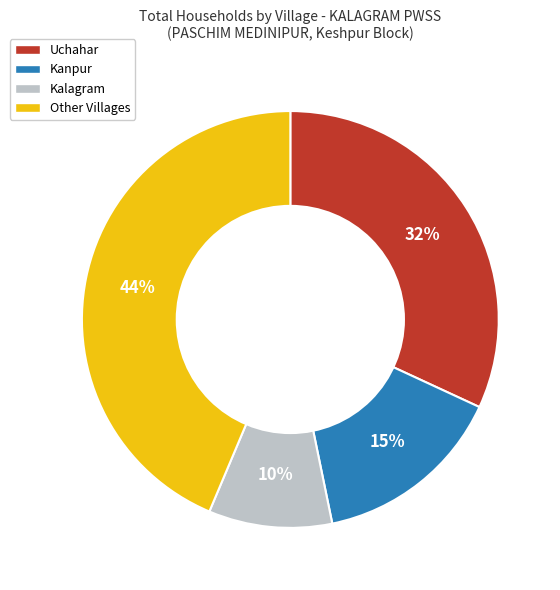

What is the smallest slice in the pie chart?

Kalagram